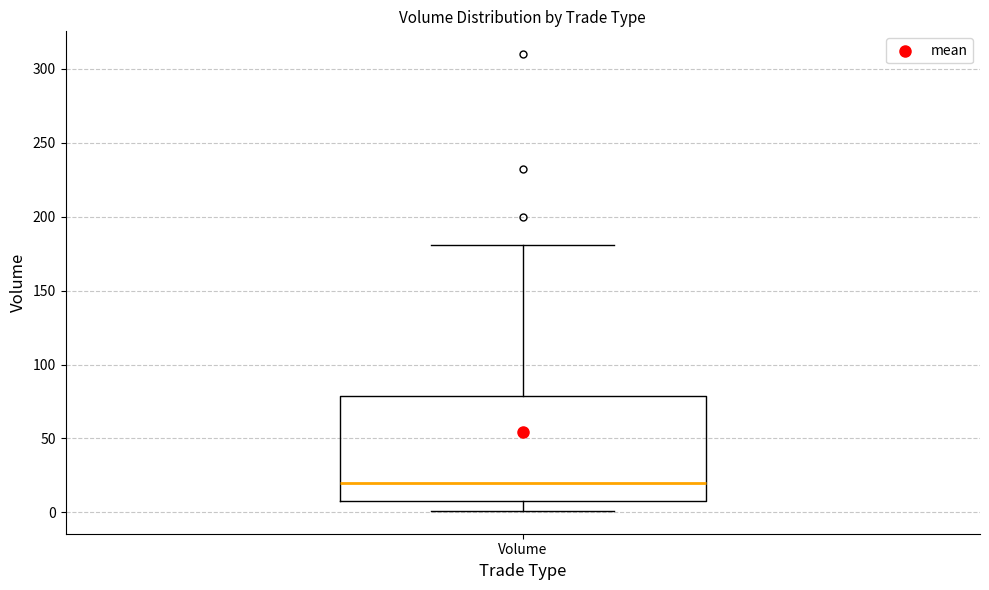

Transcribe this box plot: give where the median line is, the range the box spans, and where the two whiskers end, as read against the y-axis. The values are not printed on the chart, so give them approximately, as read against the axis.

median 20, box 10 to 80, whiskers 0 to 180